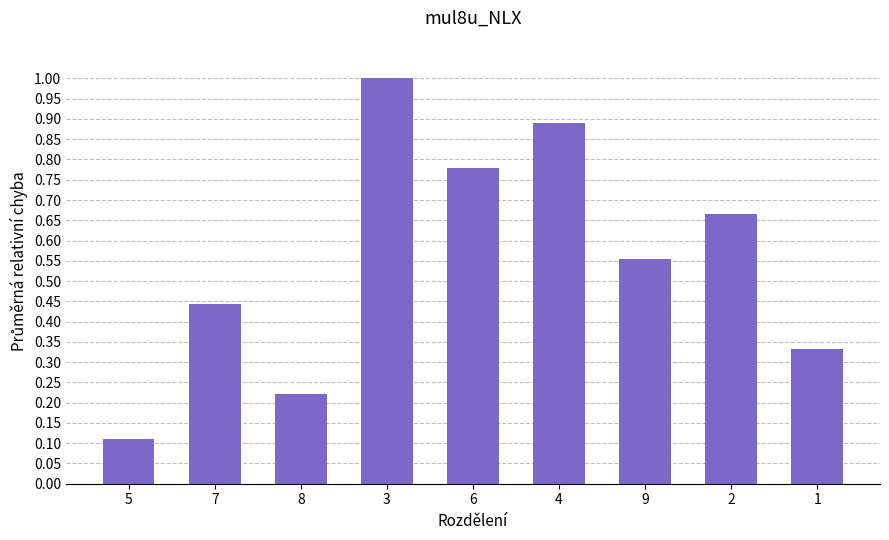

Between 1 and 7, which is larger?

7